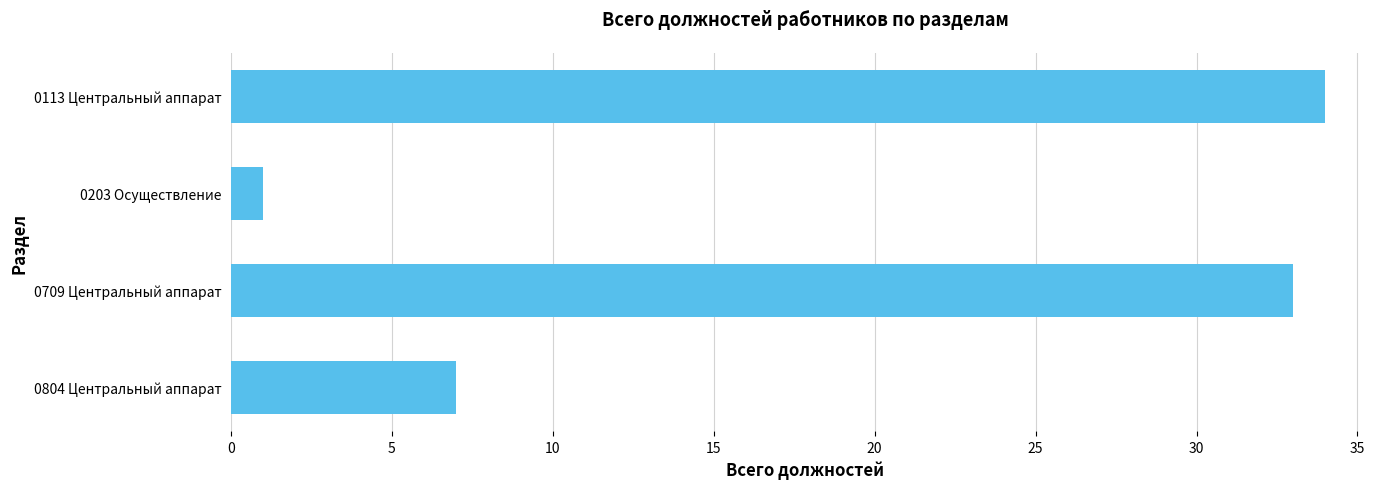

Reading top to bottom, list all the values displayed in this chart.

34	1	33	7